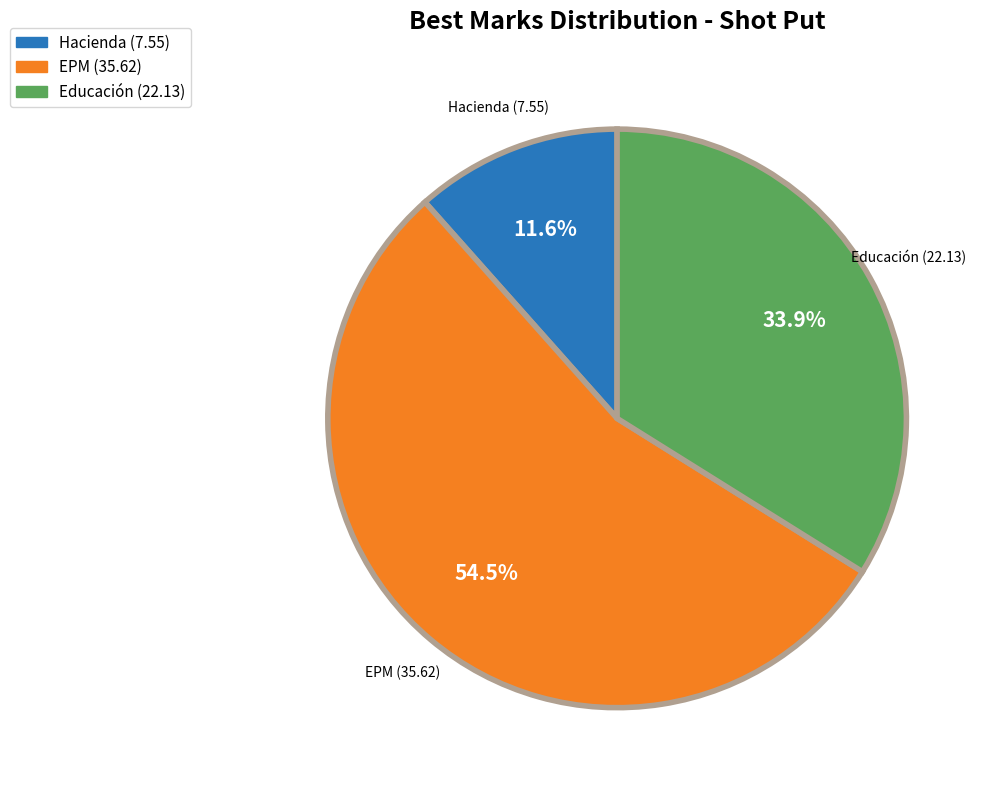

How many slices are in this pie chart?

3